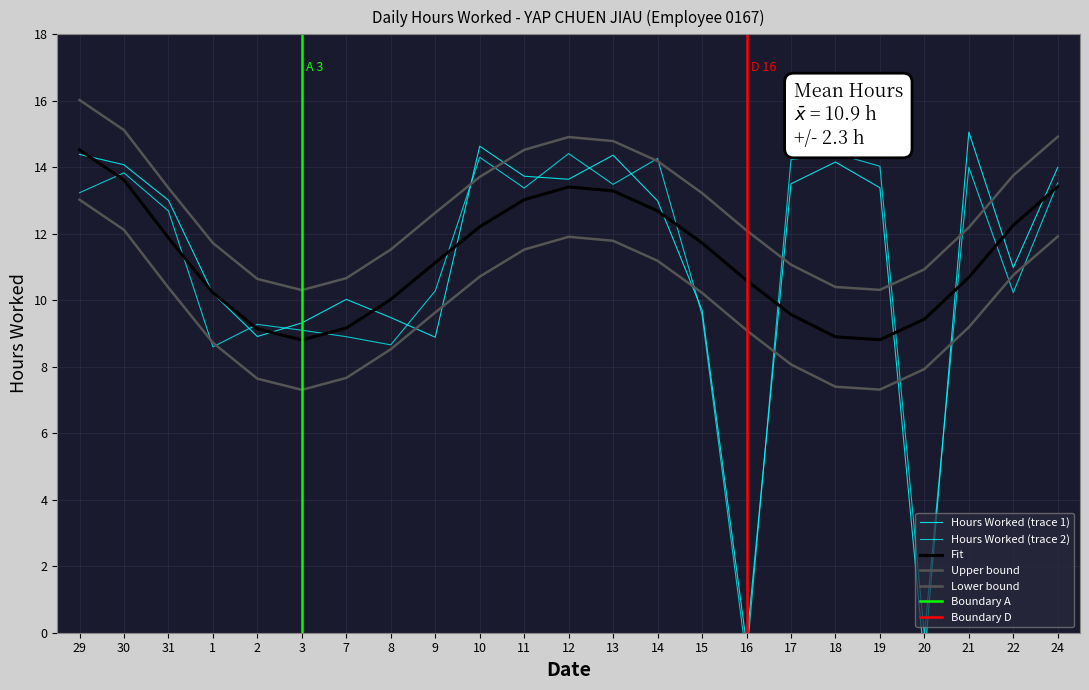

Where is the data nearest to the value 6?

1